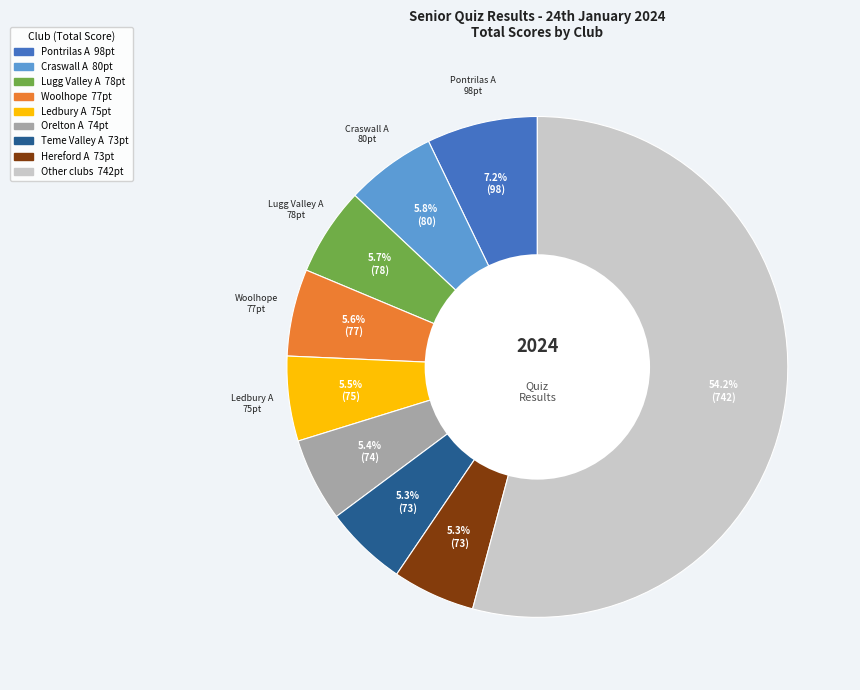

Count the number of slices in the pie.

9